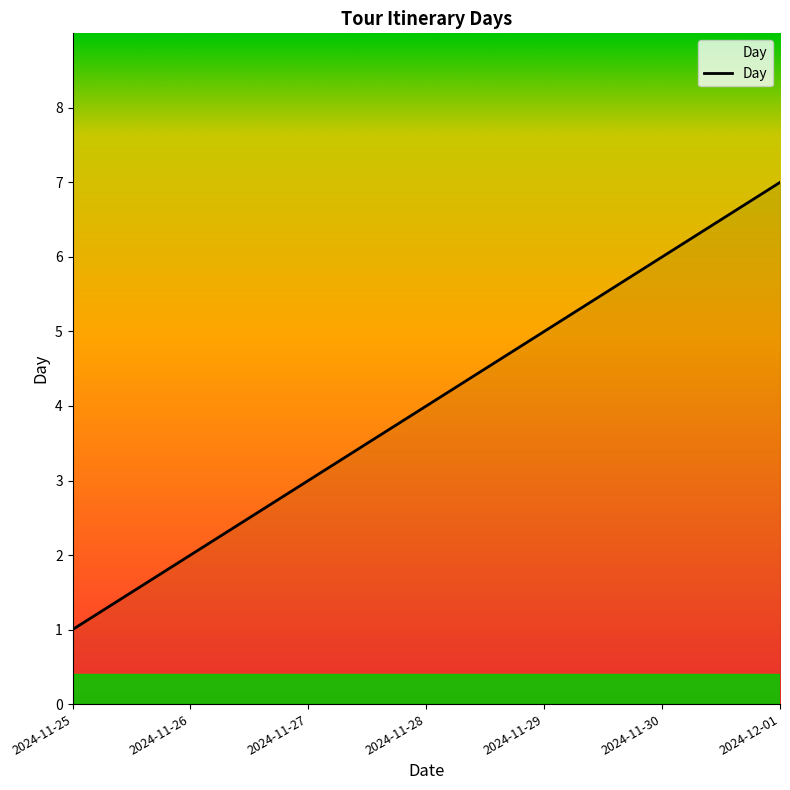

List the labels in order of value, smallest first.

2024-11-25, 2024-11-26, 2024-11-27, 2024-11-28, 2024-11-29, 2024-11-30, 2024-12-01